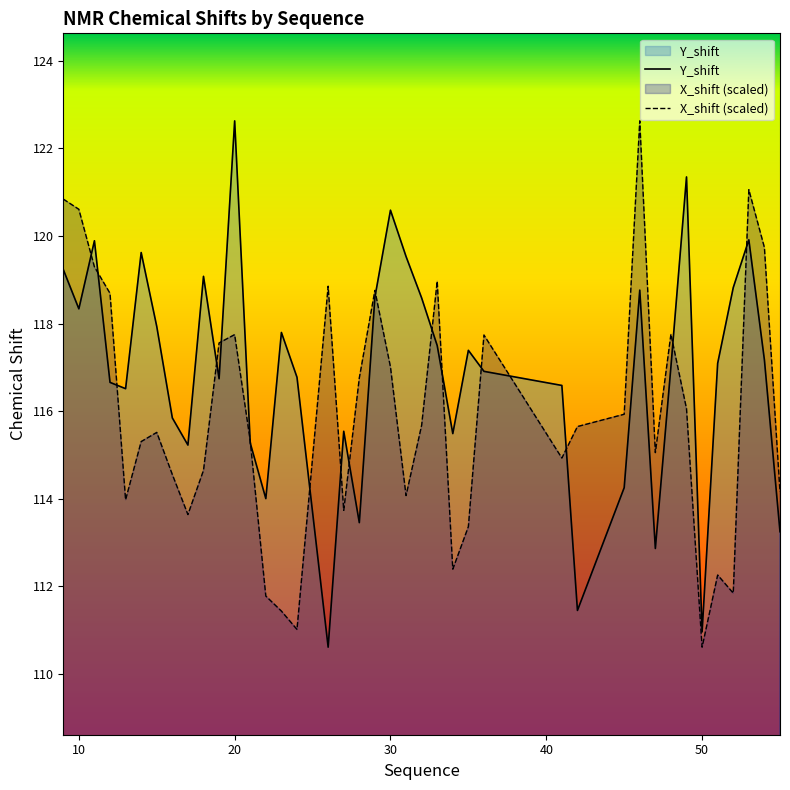

Where does the Y_shift series first go above 117?

9